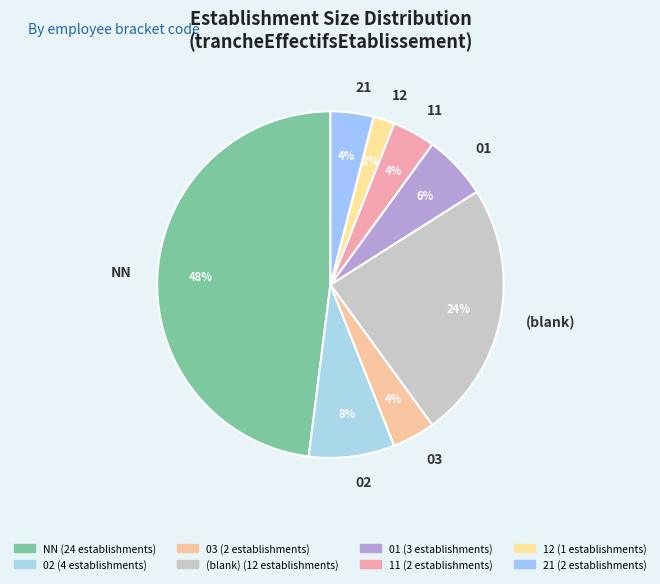

Which slice is the smallest?

12